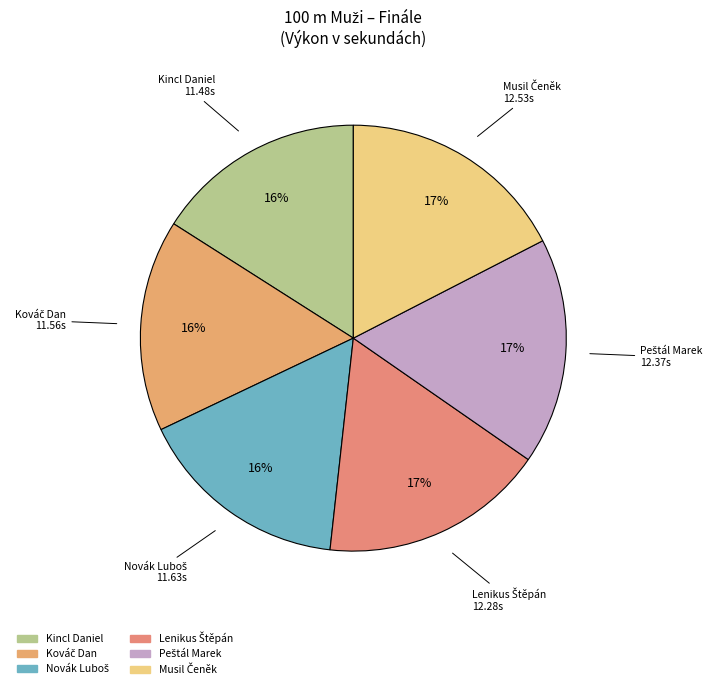

Does any single category account for the majority?

No